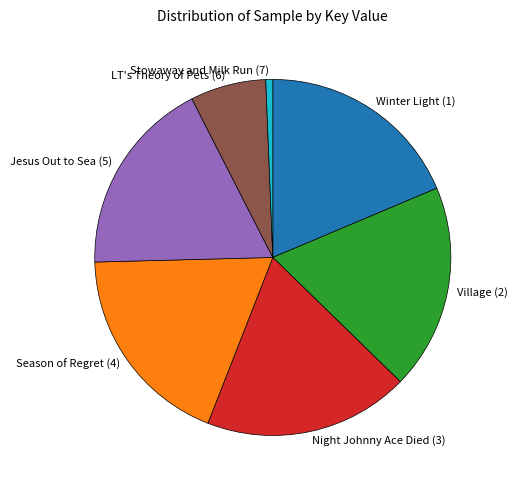

Do Winter Light (1) and Village (2) together represent more than half of the pie?

No